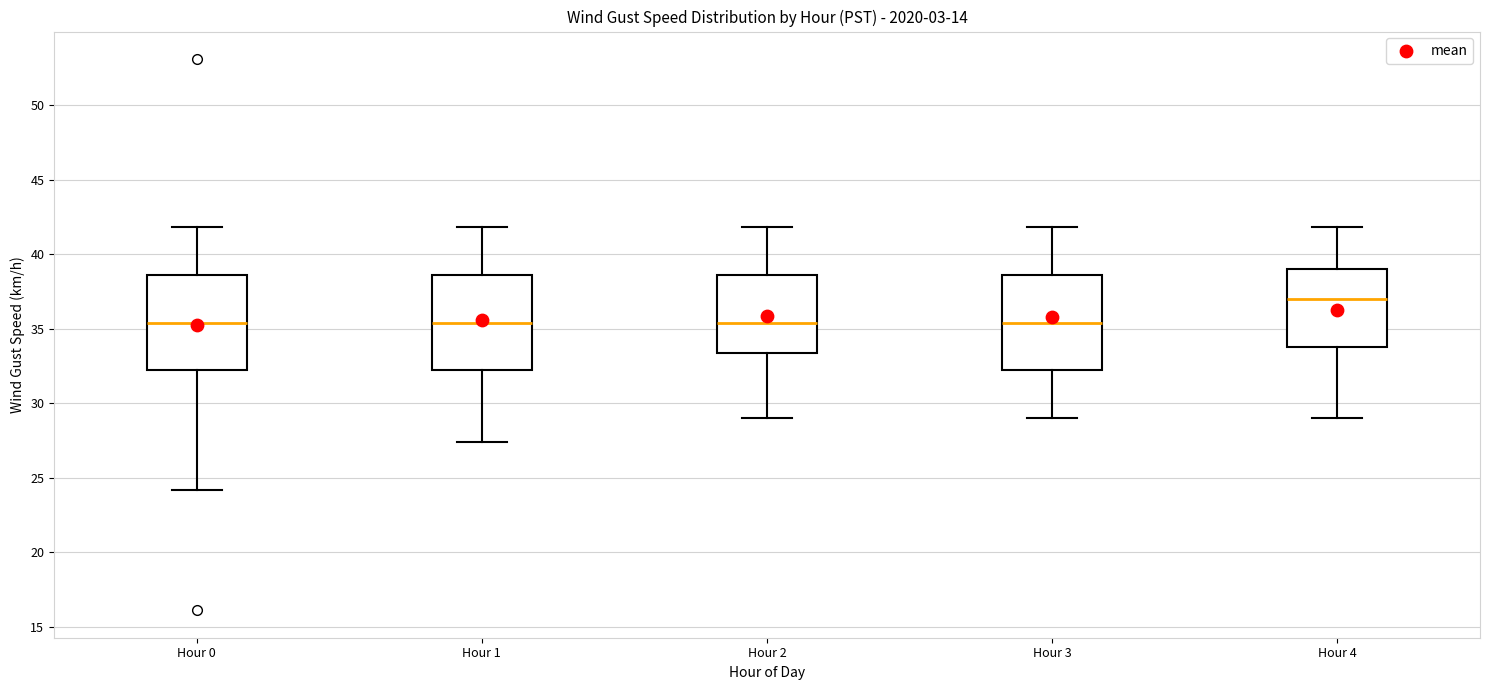

Reading left to right, transcribe this box plot: for each box, give where its median line is, the range the box spans, and where its two whiskers end, as read against the y-axis. The values are not printed on the chart, so give them approximately, as read against the axis.

Hour 0: median 35.5, box 32.0 to 38.5, whiskers 24.0 to 42.0
Hour 1: median 35.5, box 32.0 to 38.5, whiskers 27.5 to 42.0
Hour 2: median 35.5, box 33.5 to 38.5, whiskers 29.0 to 42.0
Hour 3: median 35.5, box 32.0 to 38.5, whiskers 29.0 to 42.0
Hour 4: median 37.0, box 34.0 to 39.0, whiskers 29.0 to 42.0